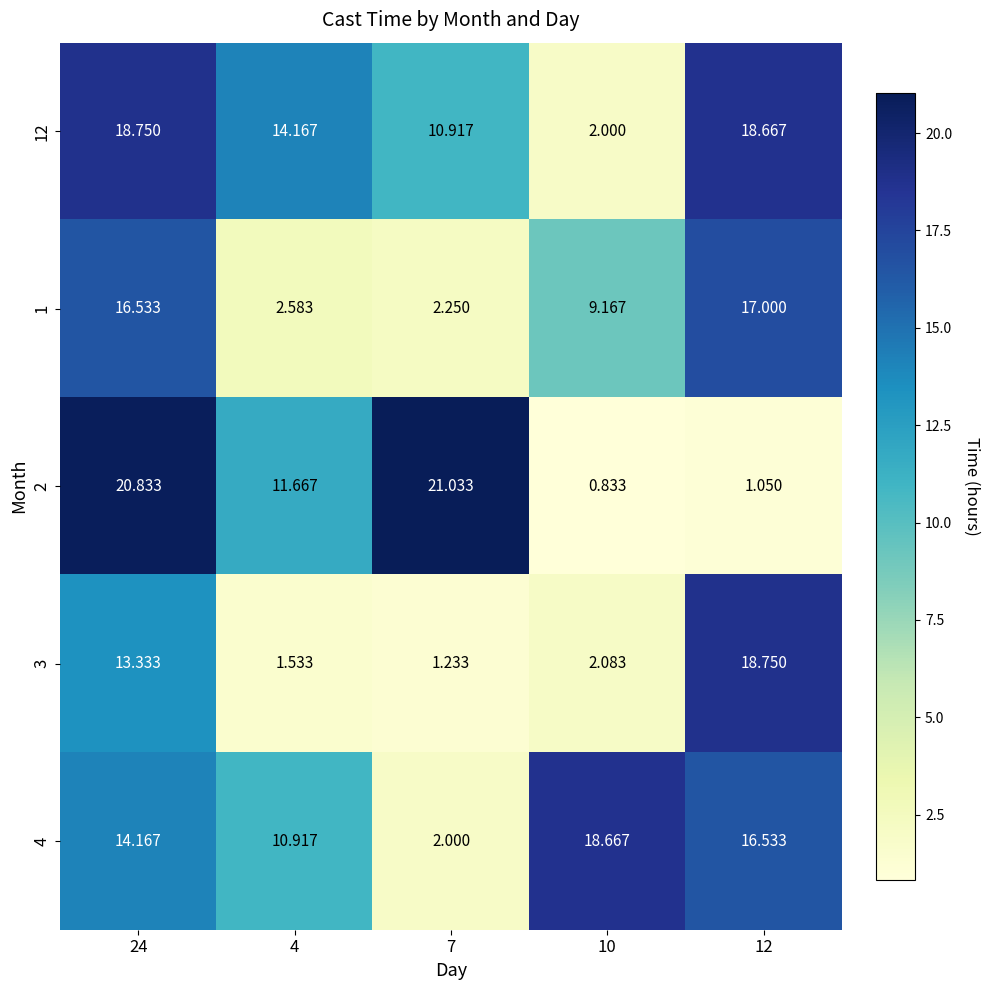

Is the value of 2 at 10 greater than the value of 12 at 12?

No